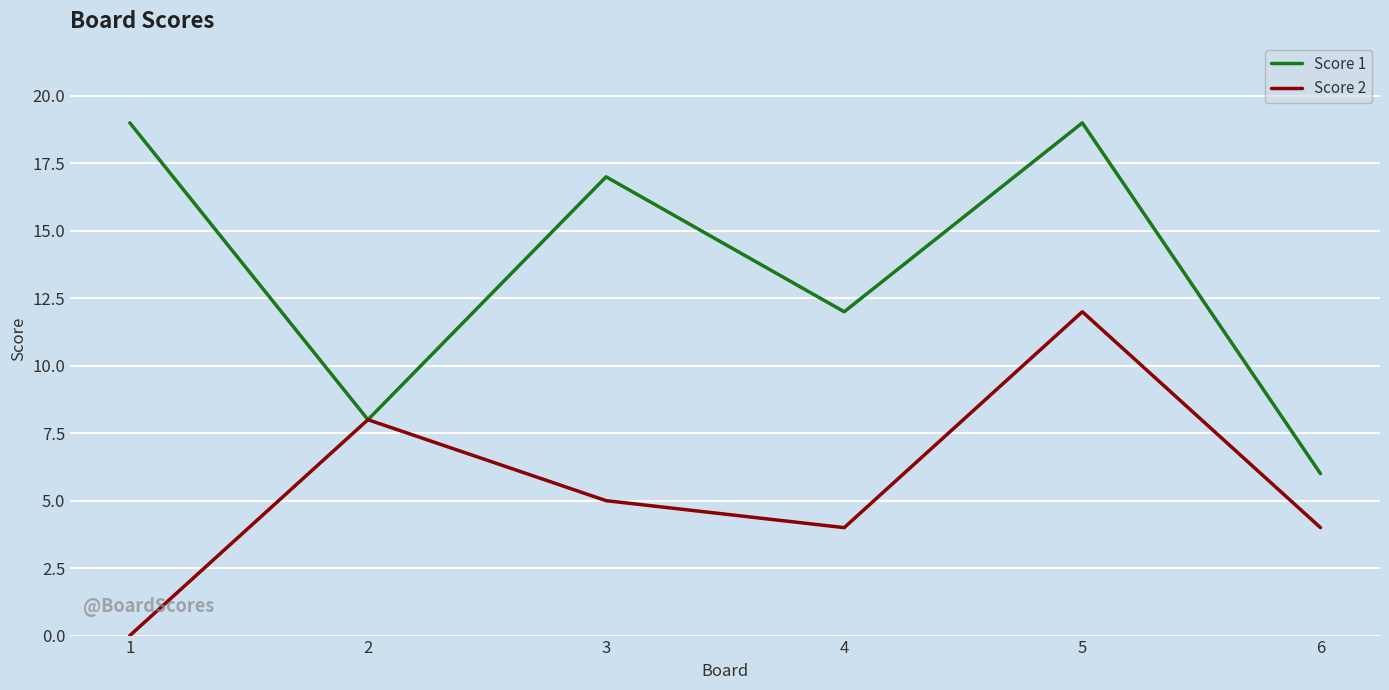

What value does the Score 2 series have at 6, to the nearest 5?

5